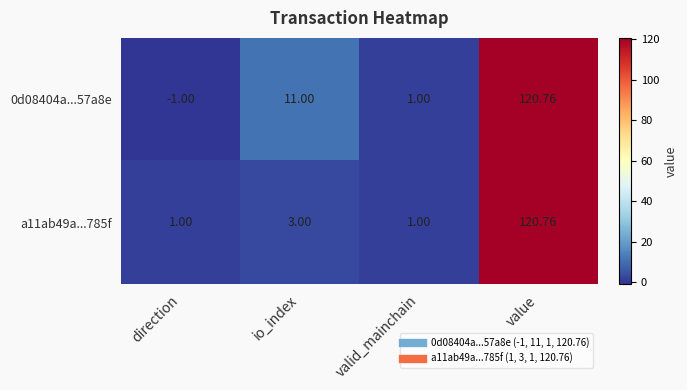

At which category does the chart reach its minimum across all series?

direction